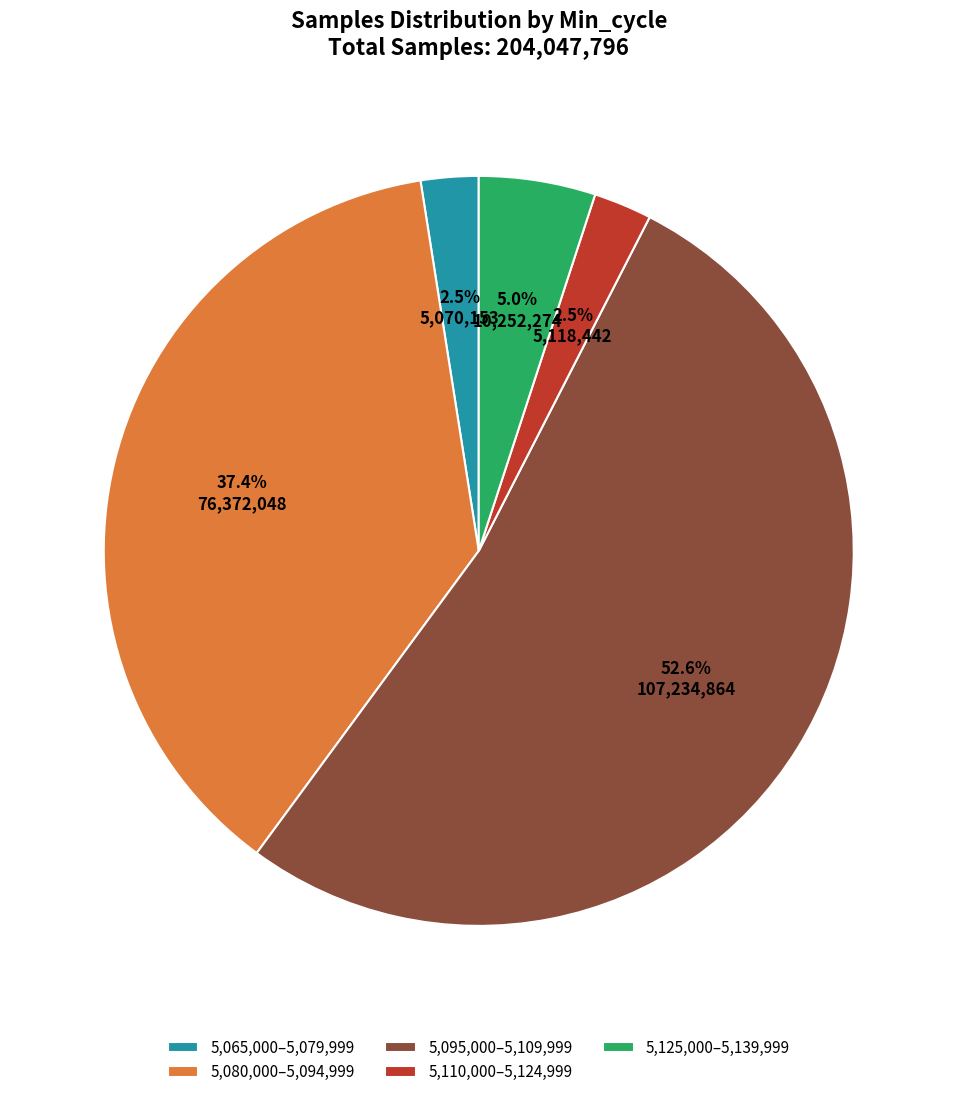

Between 5,095,000–5,109,999 and 5,110,000–5,124,999, which is larger?

5,095,000–5,109,999